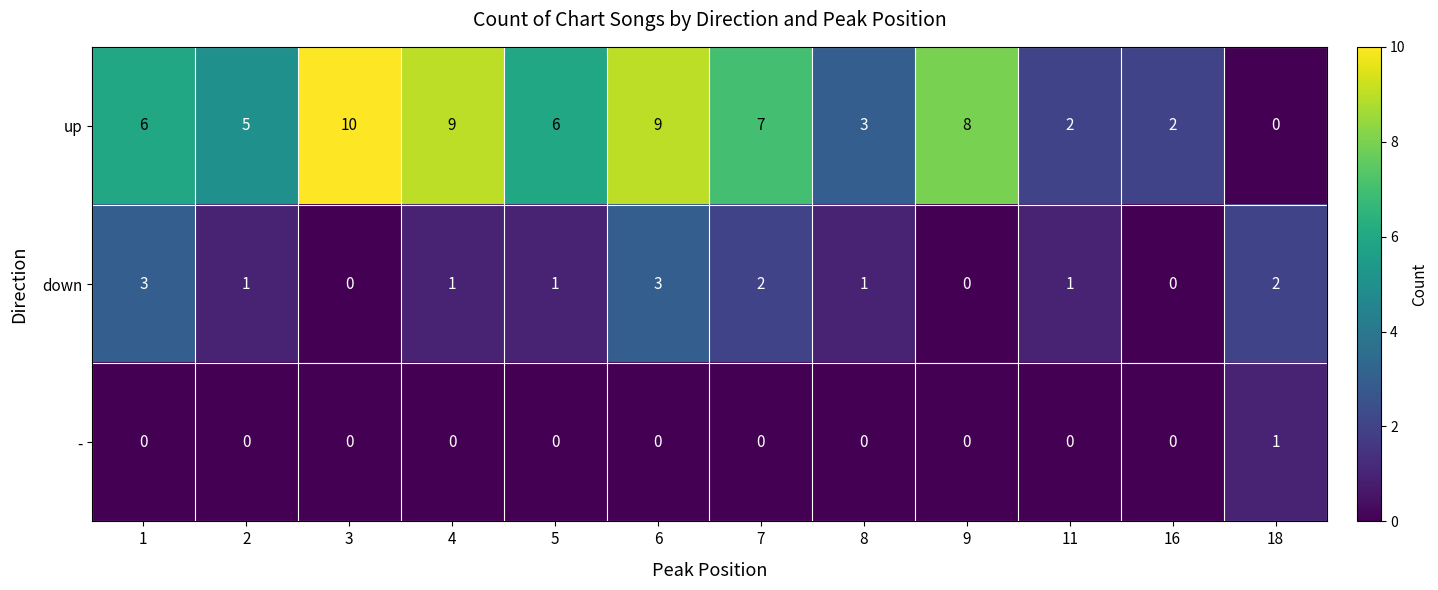

Count the - values in the range 0 to 1.

12